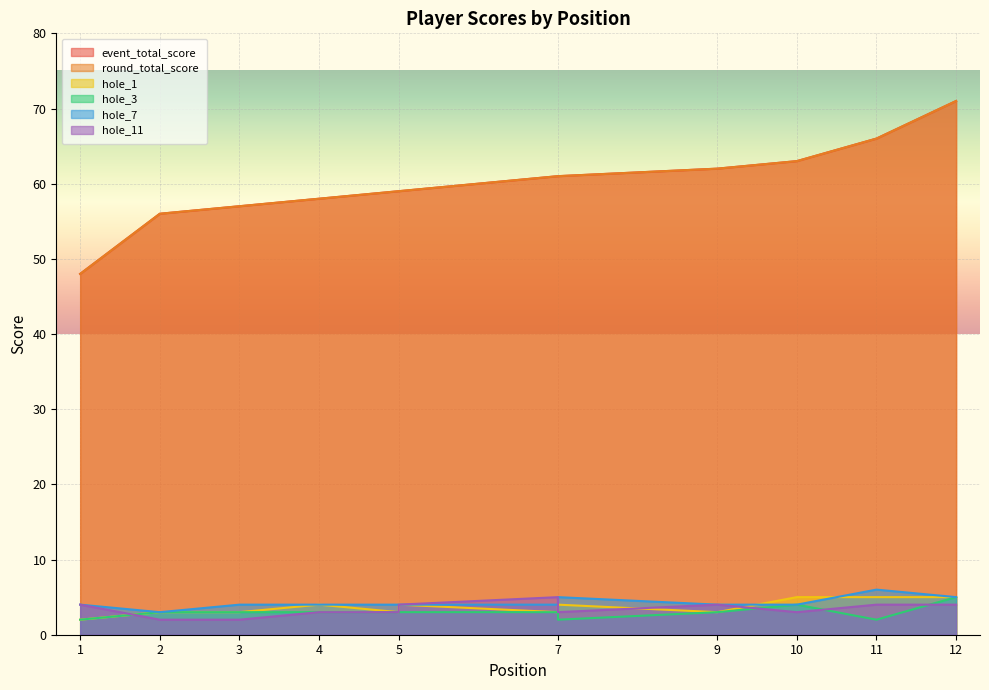

True or false: hole_1 and event_total_score cross at least once.

False